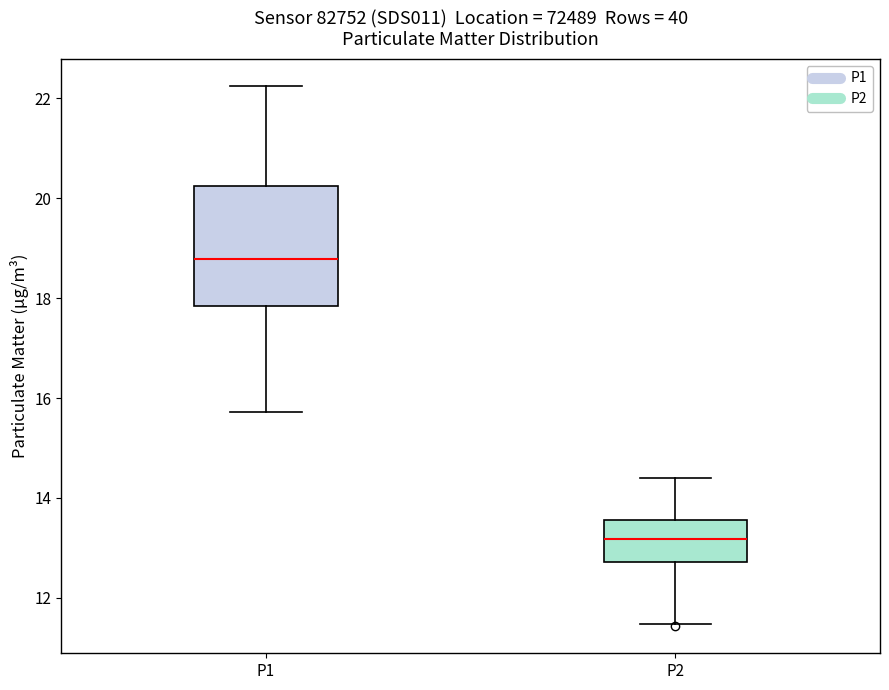

Reading left to right, transcribe this box plot: for each box, give where its median line is, the range the box spans, and where its two whiskers end, as read against the y-axis. The values are not printed on the chart, so give them approximately, as read against the axis.

P1: median 18.8, box 17.8 to 20.2, whiskers 15.8 to 22.2
P2: median 13.2, box 12.8 to 13.6, whiskers 11.4 to 14.4